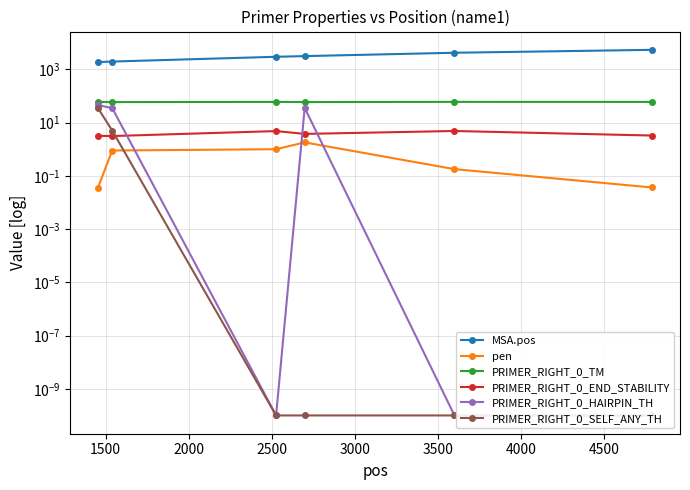

Reading left to right, list all the values displayed in this chart.

MSA.pos: 1882.0	1968.0	2975.0	3153.0	4213.0	5426.0
pen: 0.0	0.9	1.0	1.8	0.2	0.0
PRIMER_RIGHT_0_TM: 60.0	59.1	60.0	59.2	60.2	60.0
PRIMER_RIGHT_0_END_STABILITY: 3.2	3.1	4.8	3.8	4.8	3.3
PRIMER_RIGHT_0_HAIRPIN_TH: 45.2	35.5	0.0	35.8	0.0	0.0
PRIMER_RIGHT_0_SELF_ANY_TH: 35.4	5.0	0.0	0.0	0.0	0.0